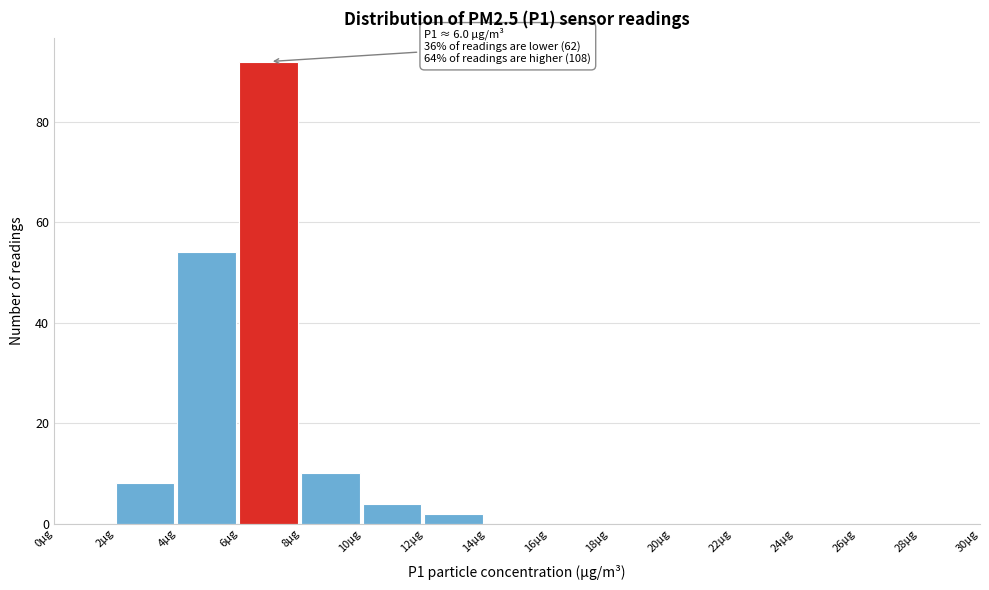

Which range on the x-axis has the tallest bar?

6 to 8